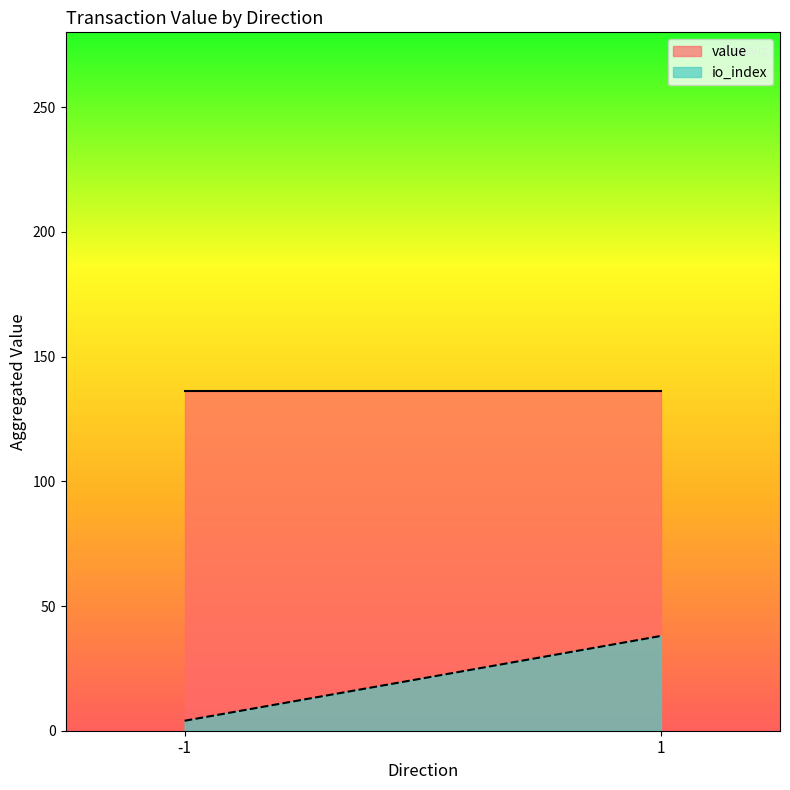

At which category does the chart reach its peak across all series?

-1